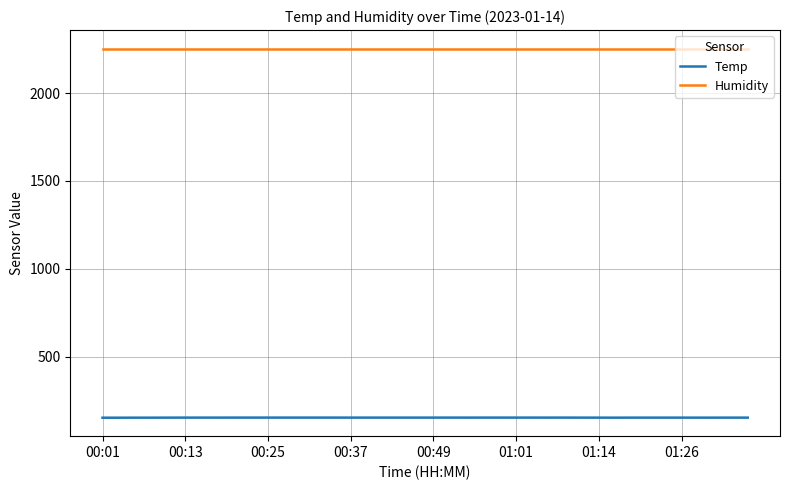

Which series has the largest total across all categories?

Humidity